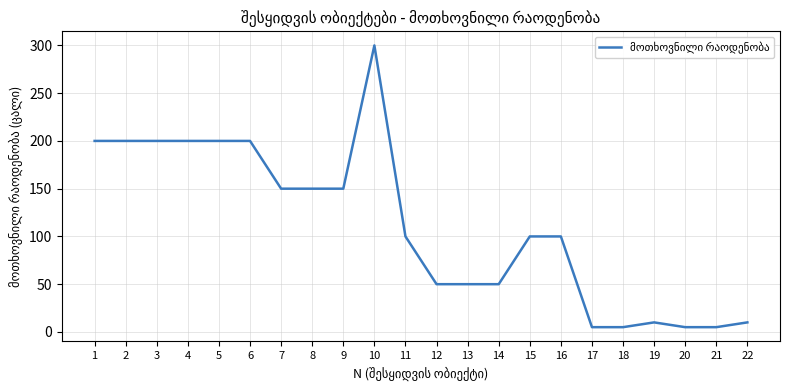

What is the change in value from 13 to 19?

-40